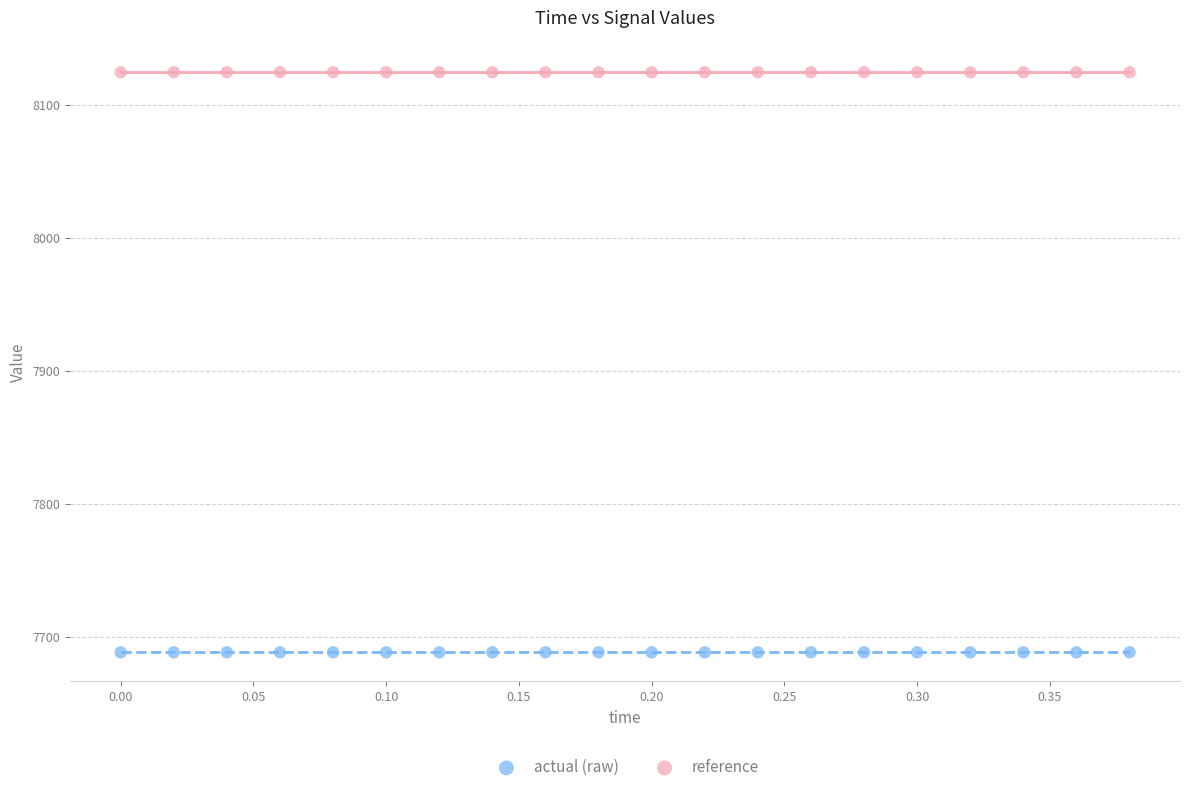

Which series contains the lowest Y value?

actual (raw)